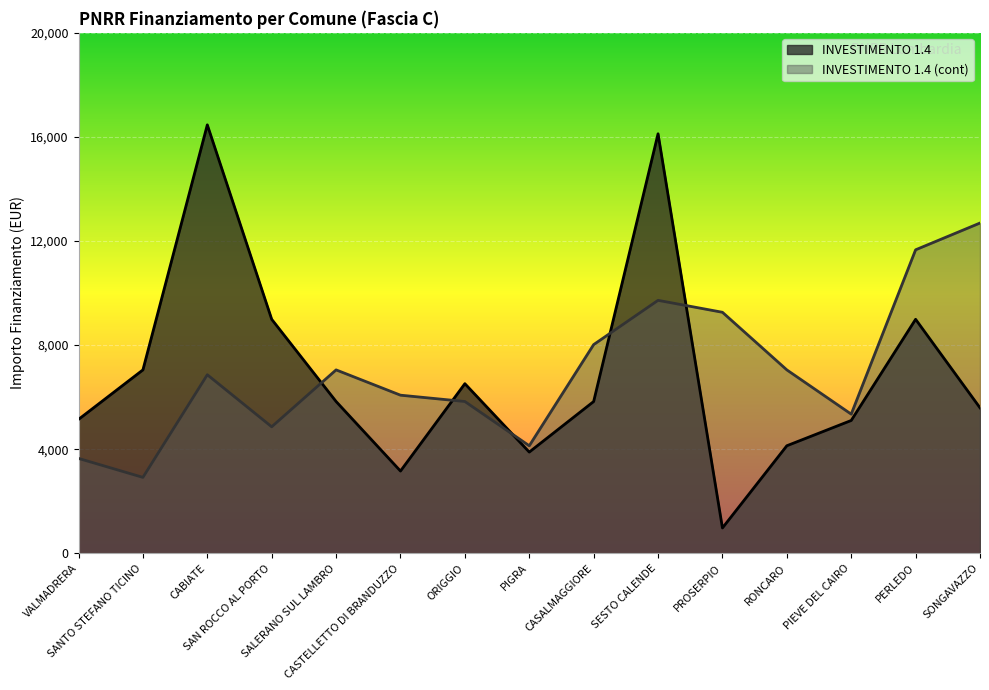

True or false: INVESTIMENTO 1.4 has more than 2 interior local peaks.

True